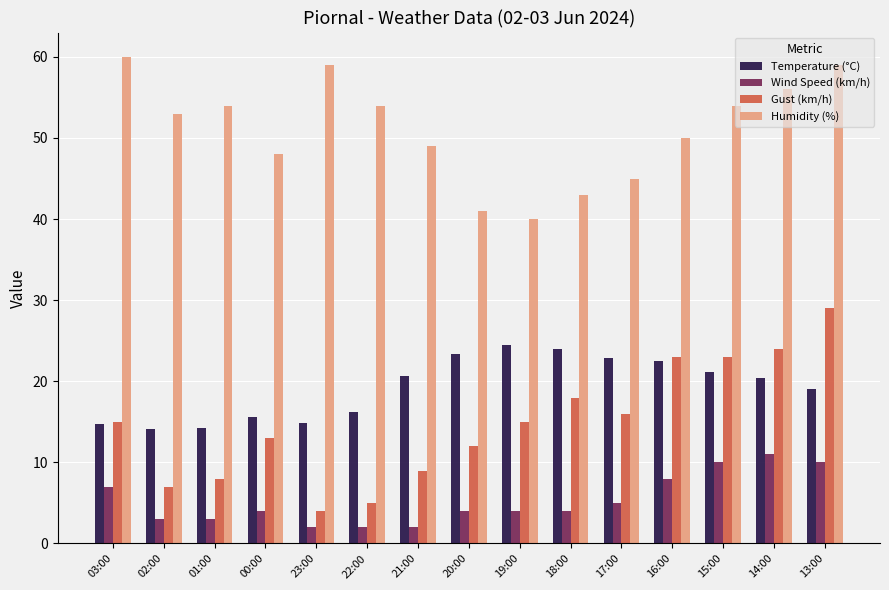

The value of Humidity (%) at 21:00 is 49.0. True or false?

True